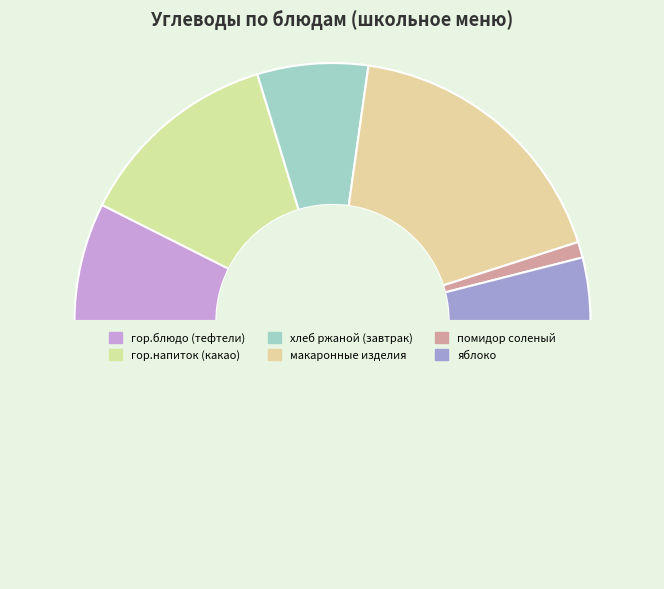

Which slice is the largest?

макаронные изделия